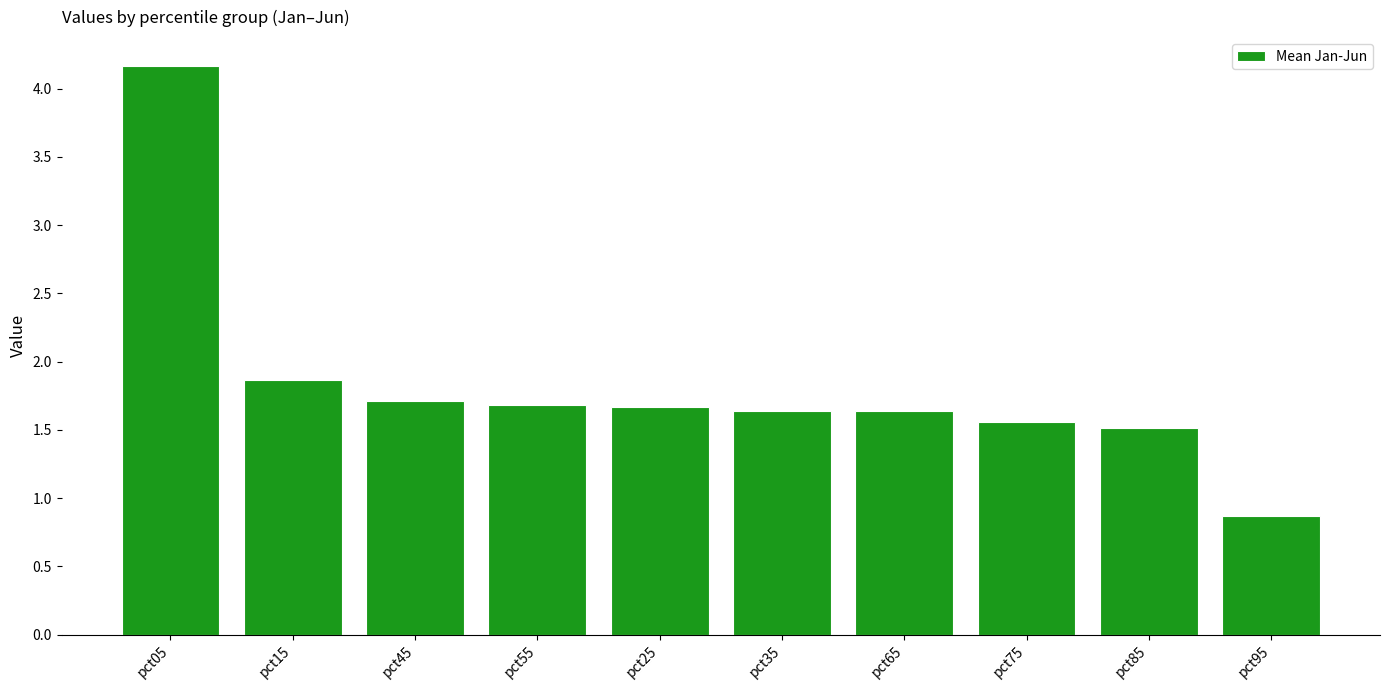

How many bars are there in total?

10